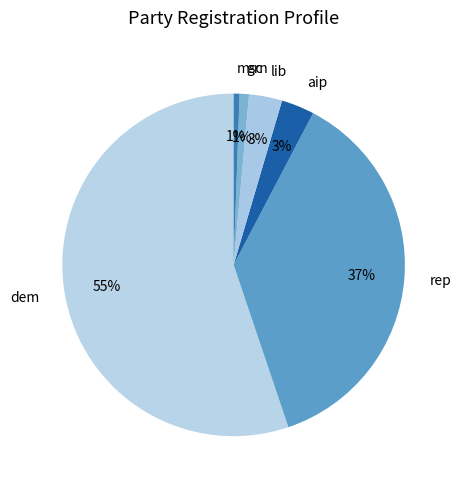

Which slice is the largest?

dem